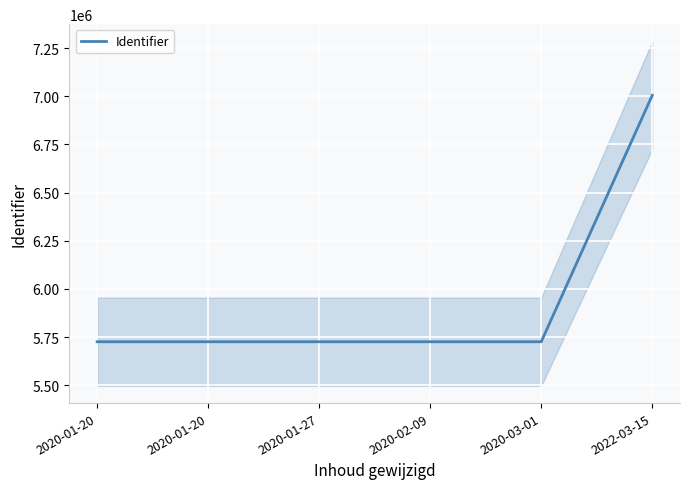

Which has a higher value, 2020-01-20 or 2020-02-09?

2020-02-09